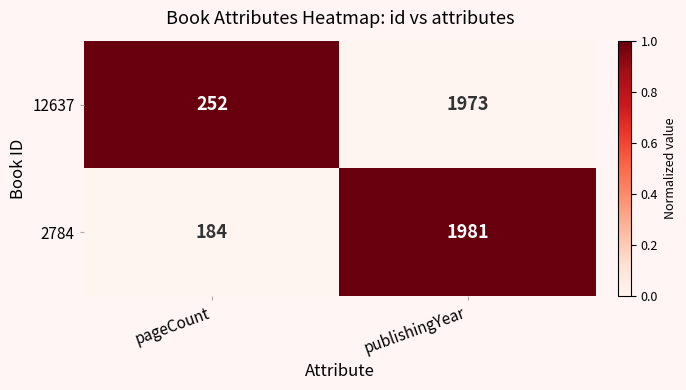

Count the number of categories in the chart.

2